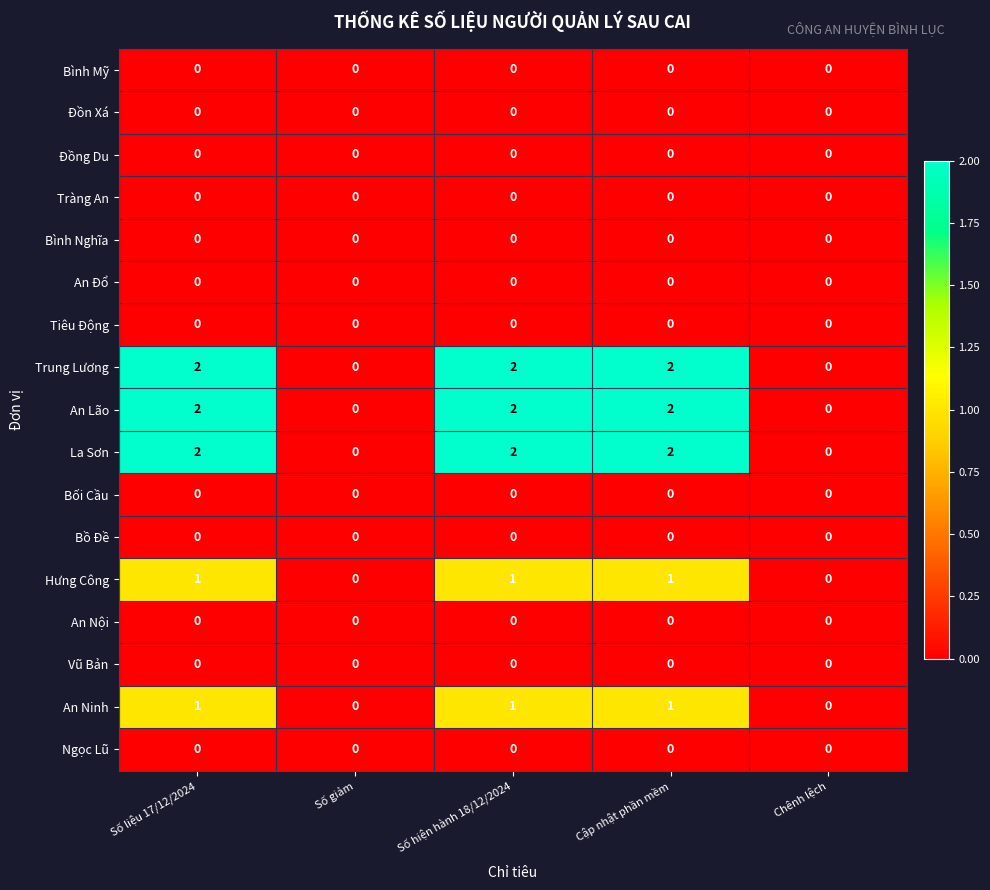

Is it true that An Lão equals 2 at Cập nhật phần mềm?

True